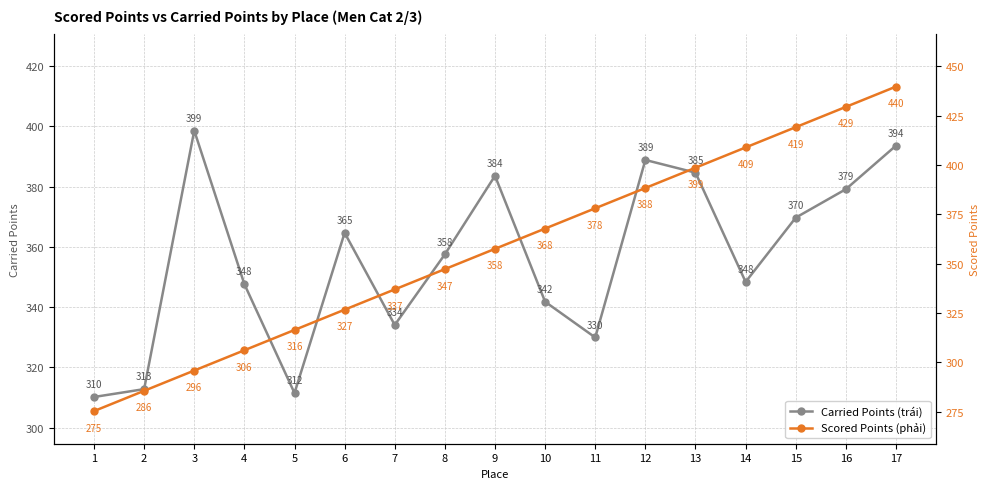

Rank the series by their maximum value, from lowest to highest.

Carried Points (trái), Scored Points (phải)